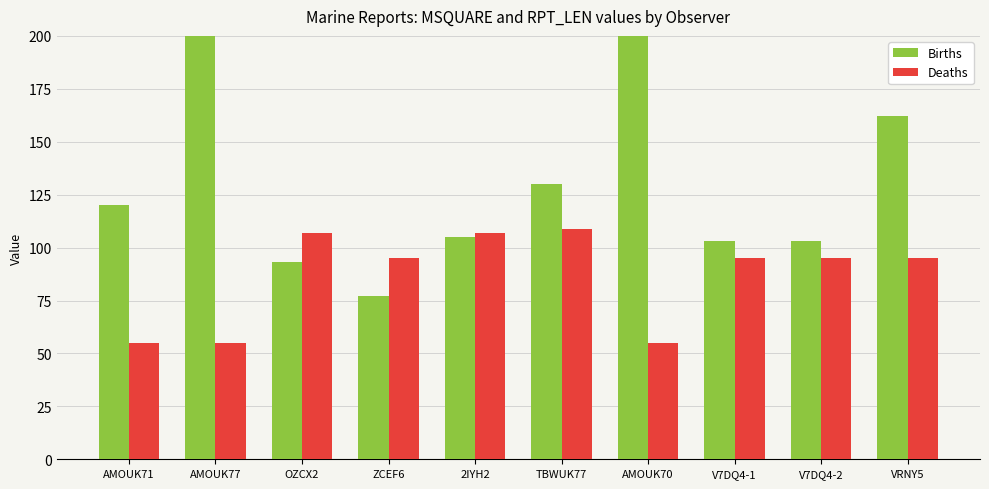

What is the total value across all series at AMOUK71?

175